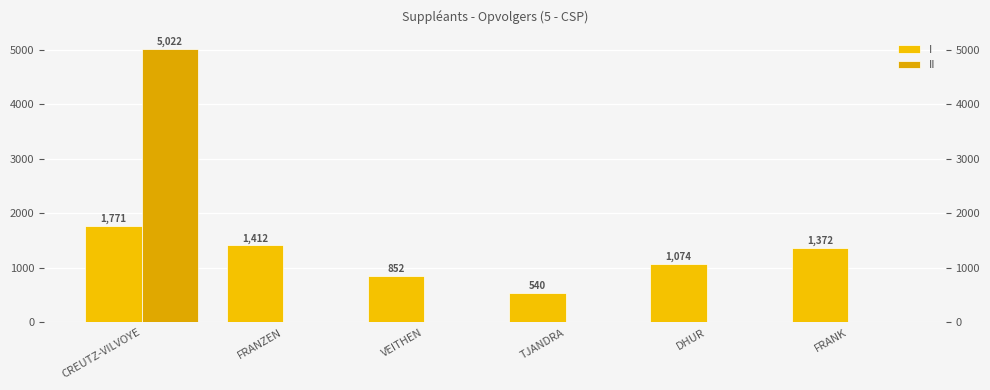

What is the difference between the highest and lowest values at DHUR?

1074